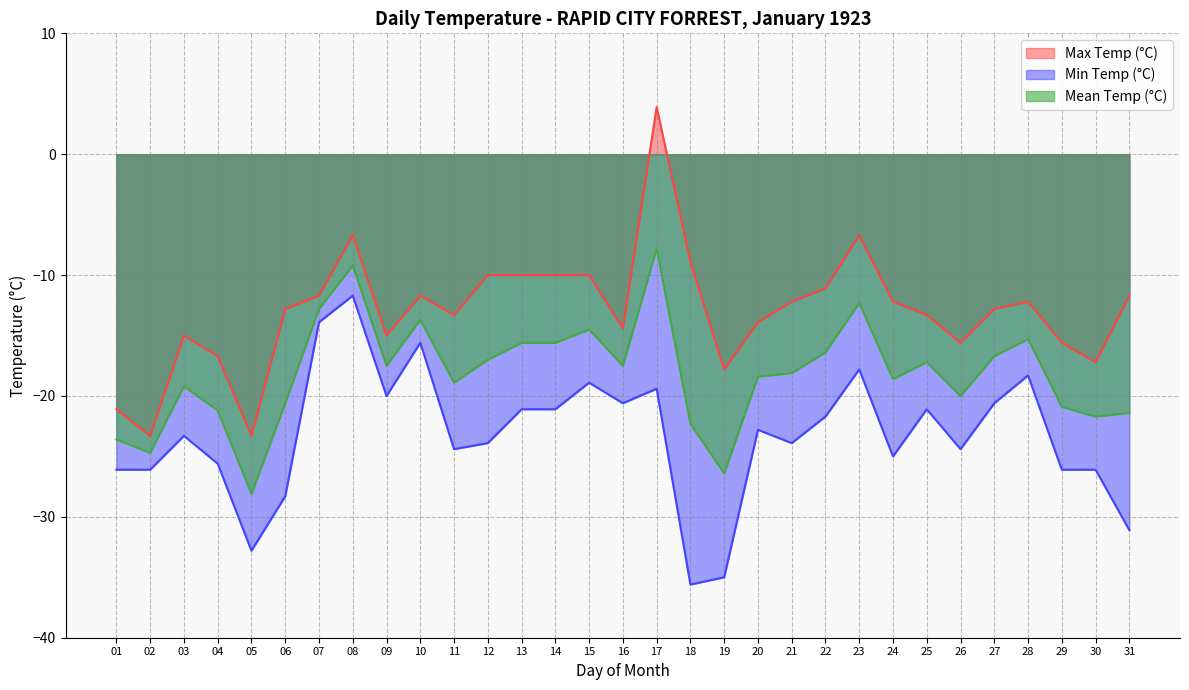

What is the value of the Min Temp (°C) point at the 16th from the left?

-20.6